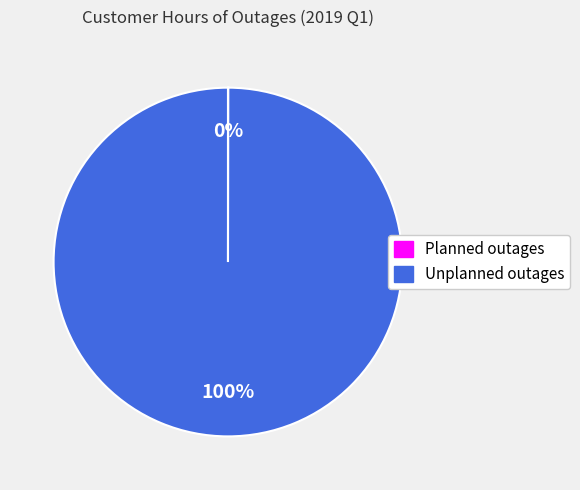

Which category has the biggest portion of the pie?

Unplanned outages